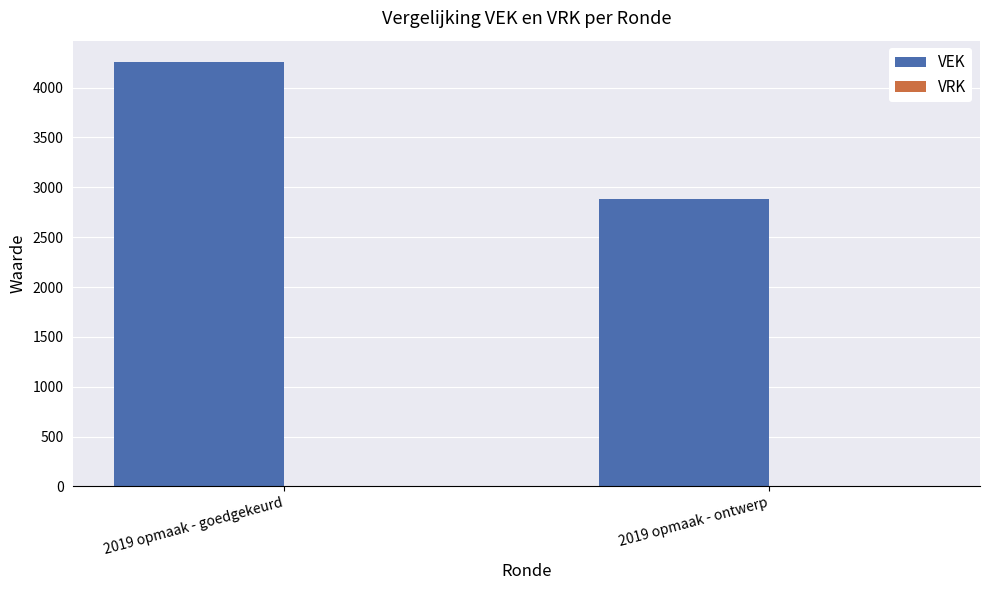

How many distinct data groups are displayed?

1